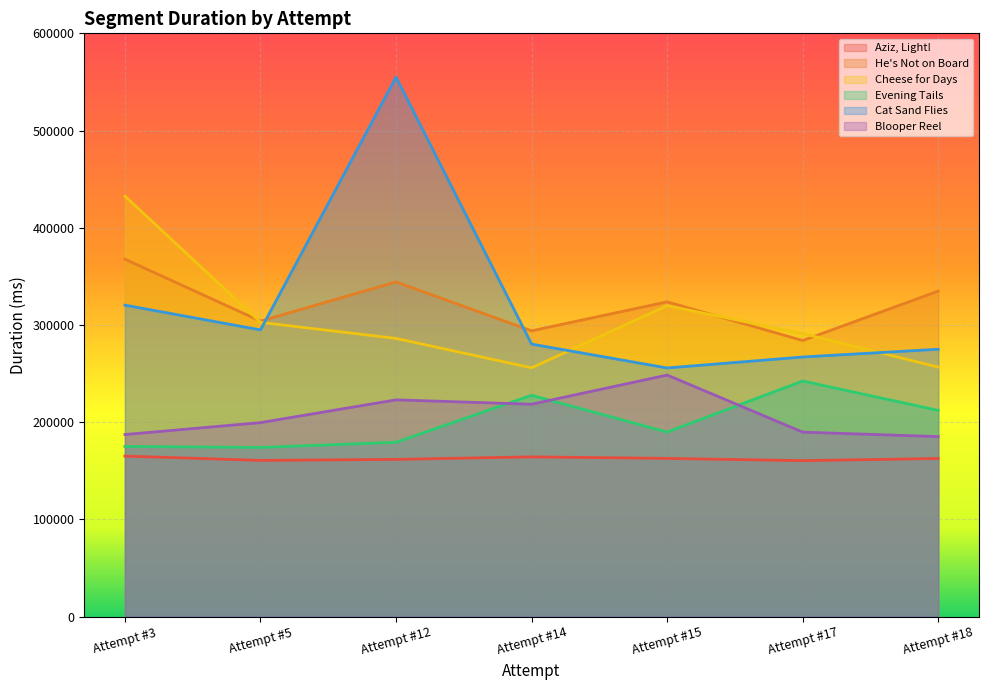

True or false: Cheese for Days and Evening Tails cross at least once.

False